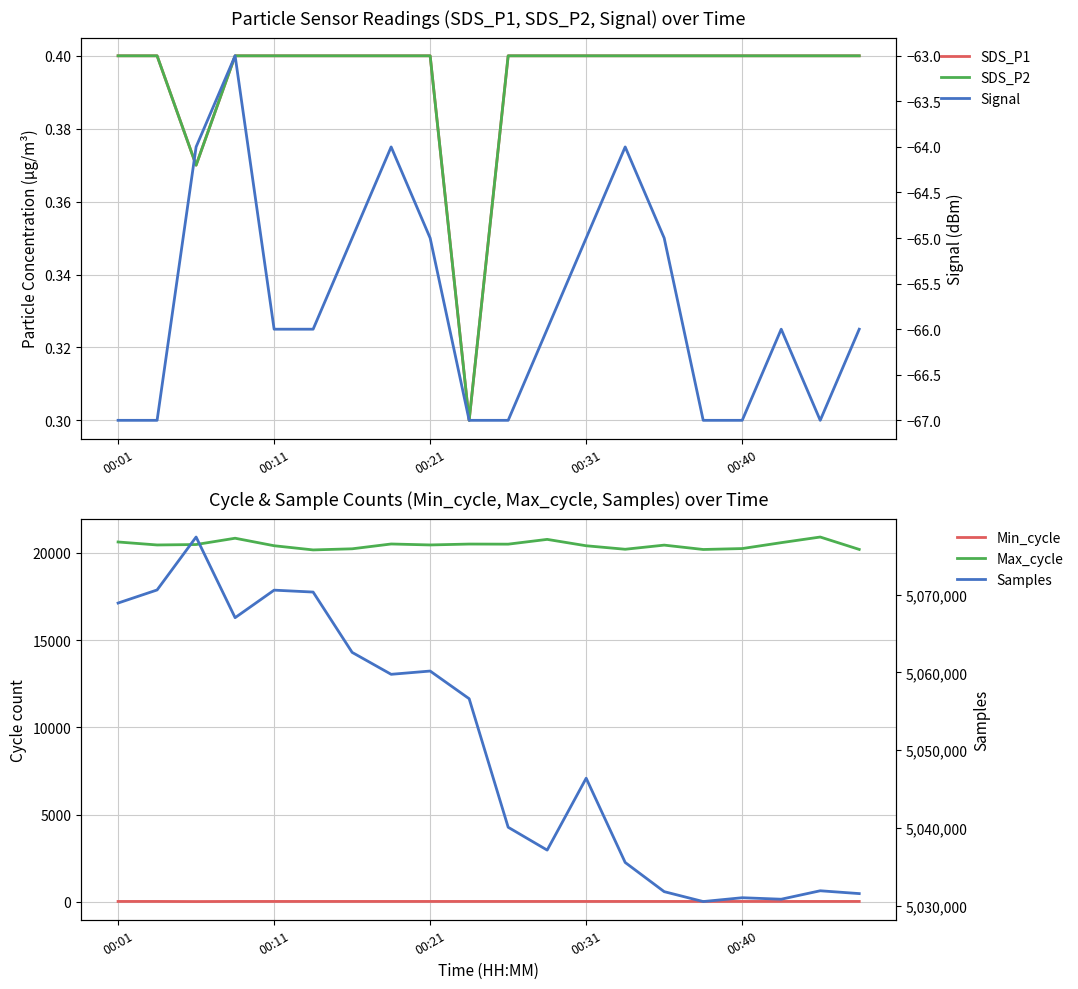

At how many categories does at least one series exceed 350387?

20